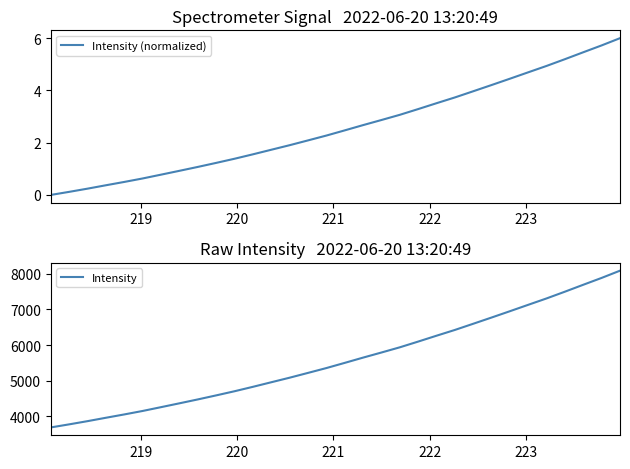

How many values in the Intensity (normalized) series exceed 2?

18